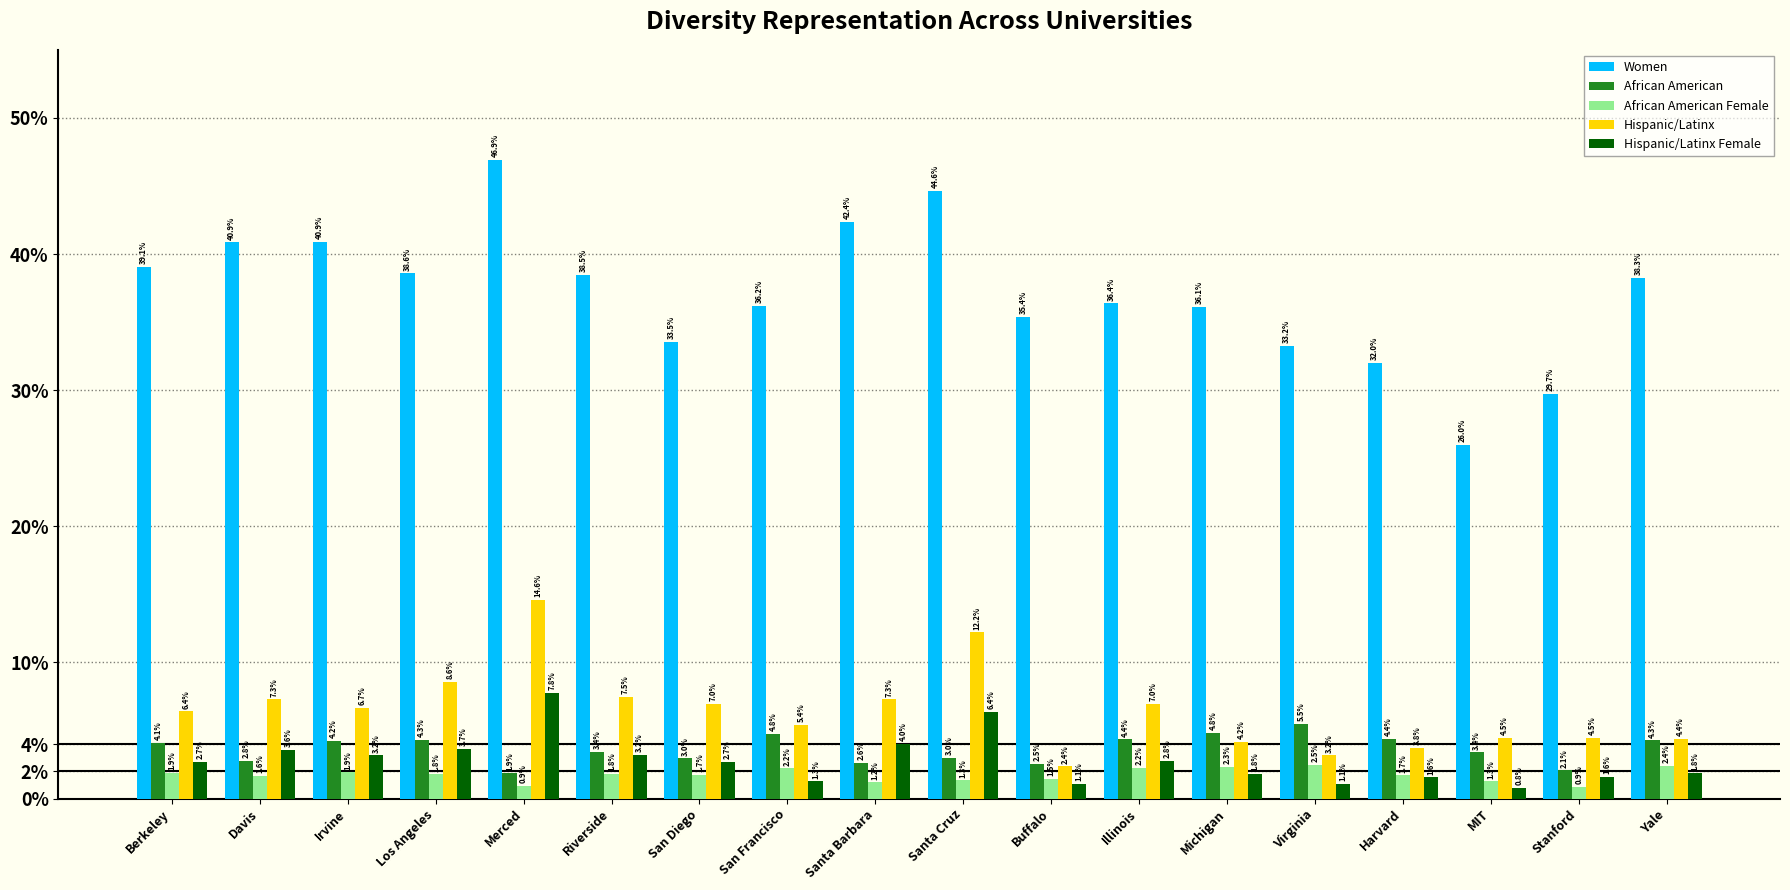

What are all the series names shown in the legend?

Women, African American, African American Female, Hispanic/Latinx, Hispanic/Latinx Female